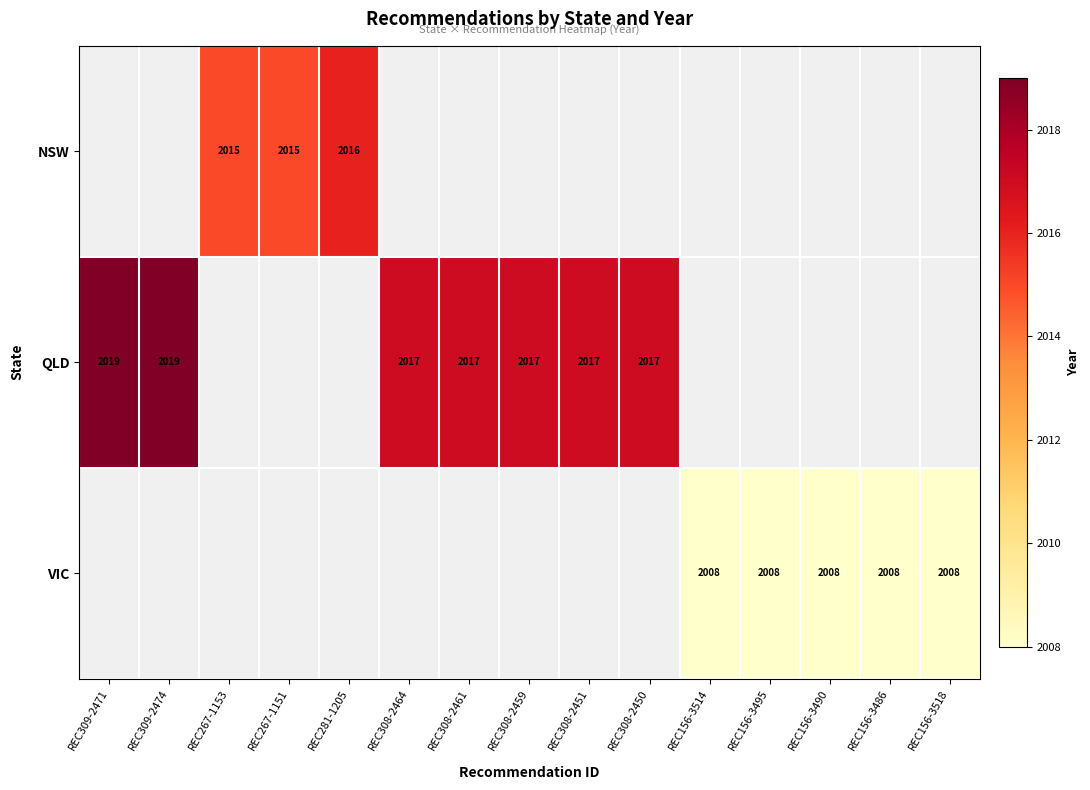

The value of VIC at REC156-3495 is 2008. True or false?

True